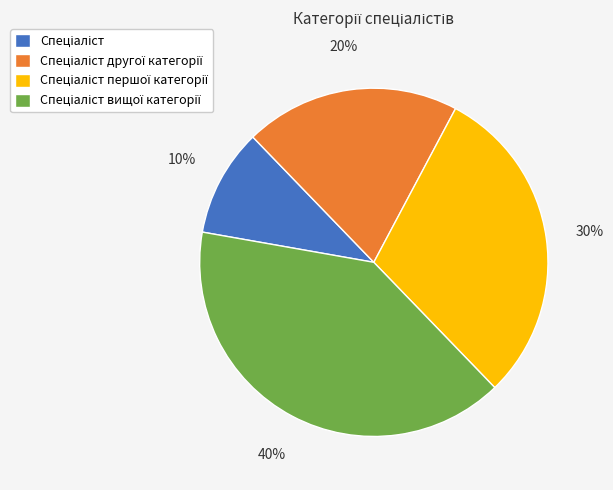

Is there a majority slice in this chart?

No